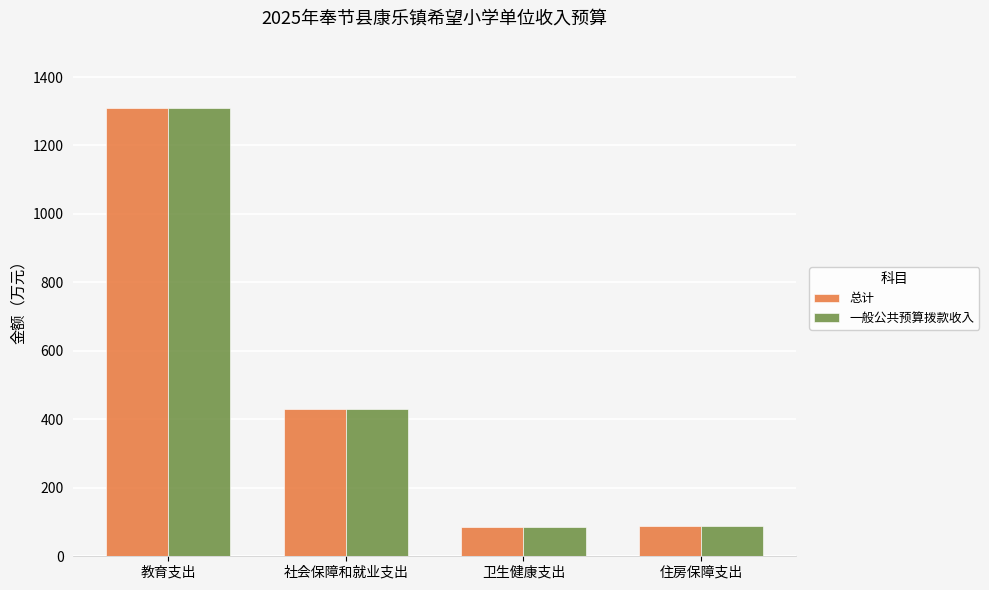

At which label is 一般公共预算拨款收入 closest to 698?

社会保障和就业支出